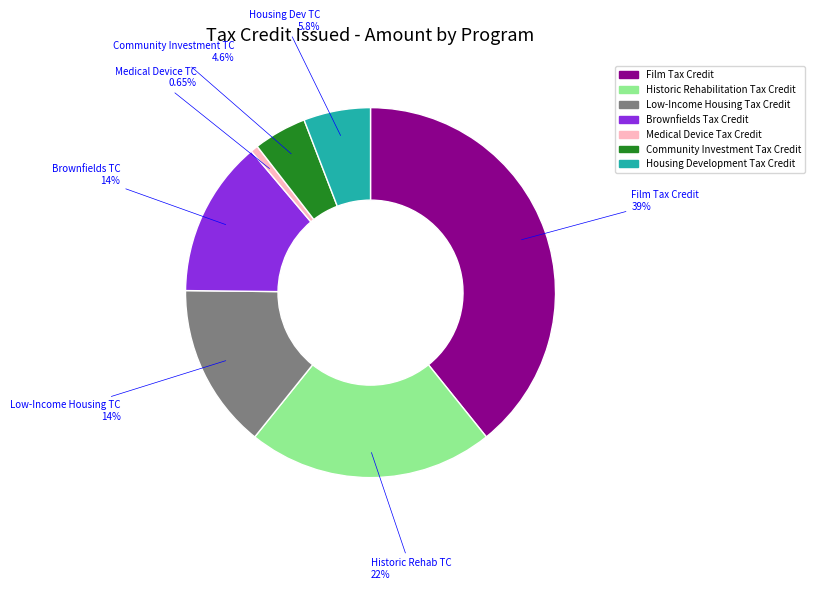

Combined, do Historic Rehabilitation Tax Credit and Low-Income Housing Tax Credit account for over 50%?

No